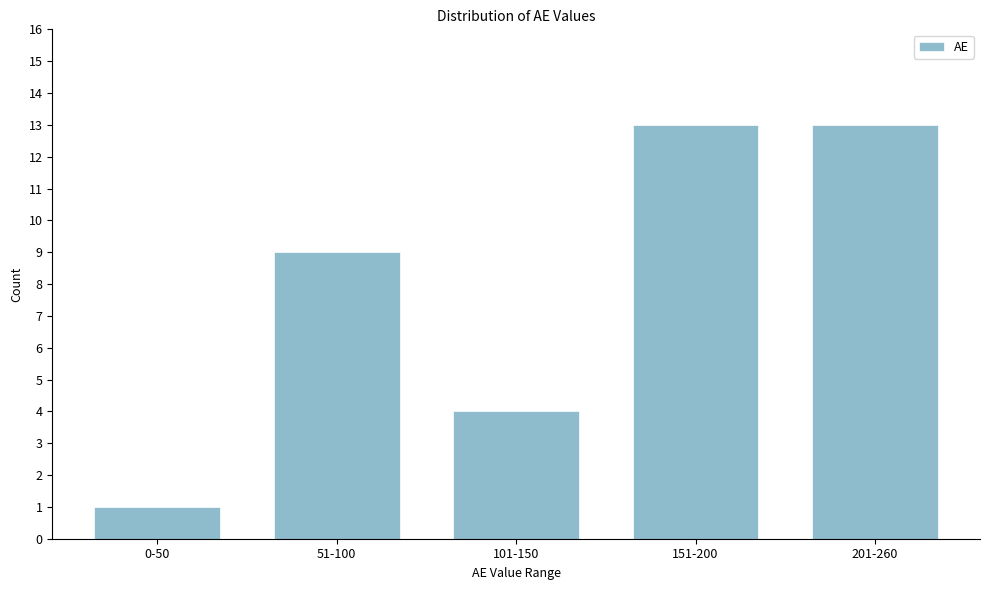

Reading right to left, transcribe all the data shown in this chart.

201-260=13	151-200=13	101-150=4	51-100=9	0-50=1